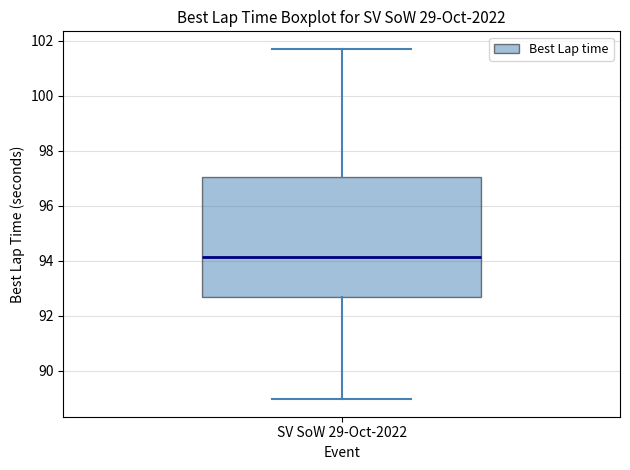

Read this box plot against the y-axis: the position of the median line, the range covered by the box, and the ends of both whiskers. The values are not printed on the chart, so give them approximately, as read against the axis.

median 94.2, box 92.6 to 97.0, whiskers 89.0 to 101.8